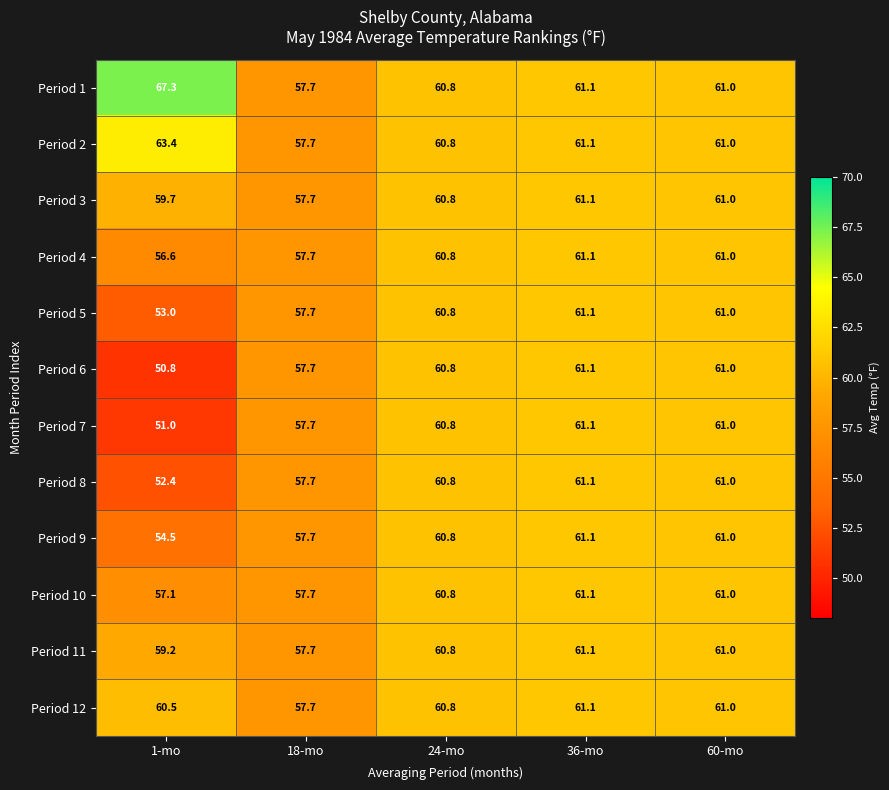

At which label does Period 8 reach its minimum?

1-mo